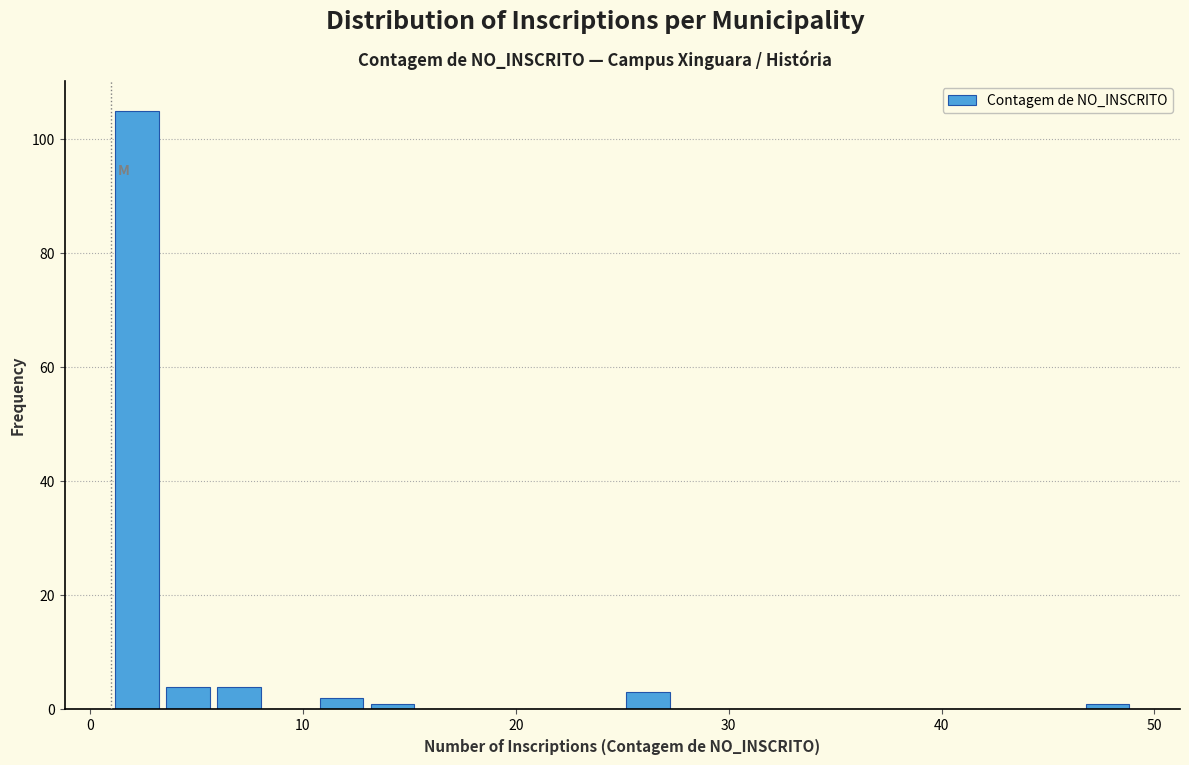

Read against the x-axis, roughly where is the centre of the tallest bar?

2